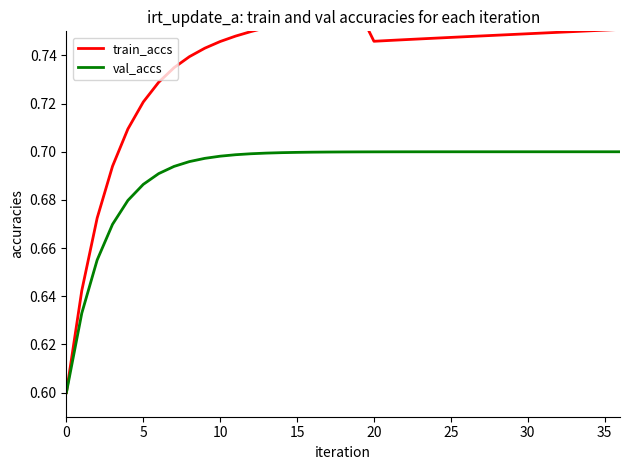

Does the chart display data point markers on the line(s)?

No